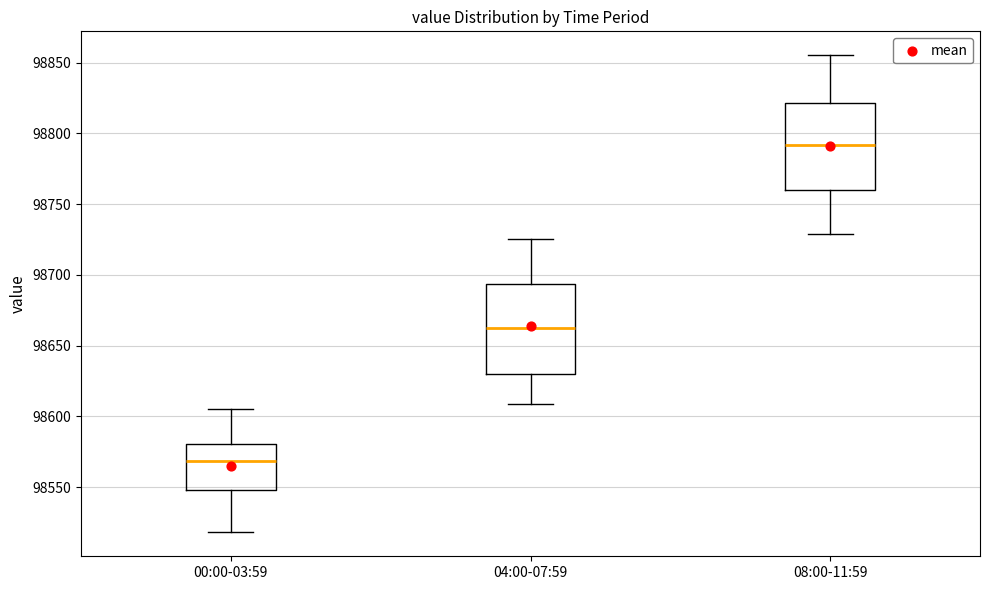

Reading left to right, transcribe this box plot: for each box, give where its median line is, the range the box spans, and where its two whiskers end, as read against the y-axis. The values are not printed on the chart, so give them approximately, as read against the axis.

00:00-03:59: median 98570, box 98550 to 98580, whiskers 98520 to 98605
04:00-07:59: median 98665, box 98630 to 98695, whiskers 98610 to 98725
08:00-11:59: median 98790, box 98760 to 98820, whiskers 98730 to 98855